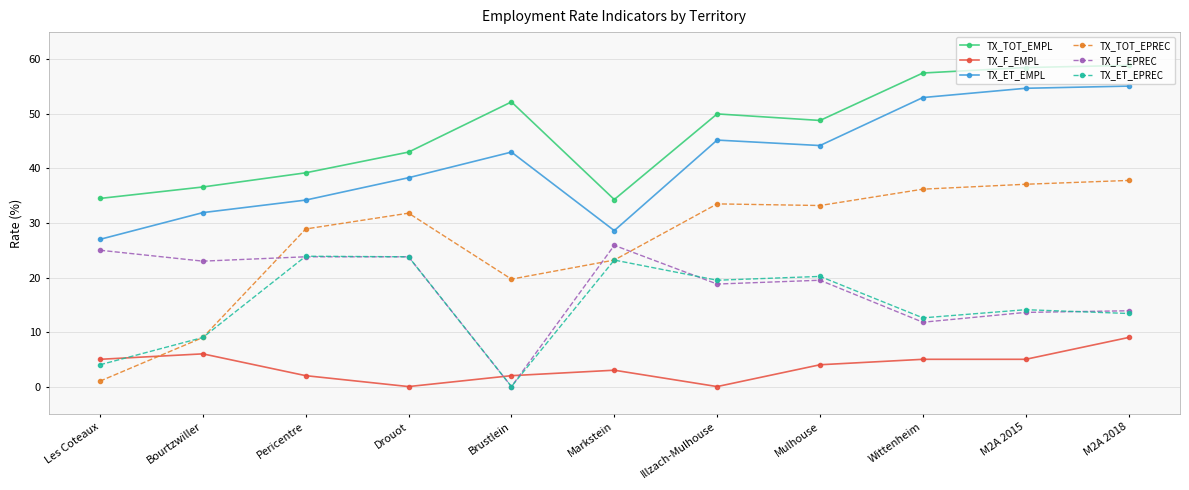

How many lines are shown in the chart?

6